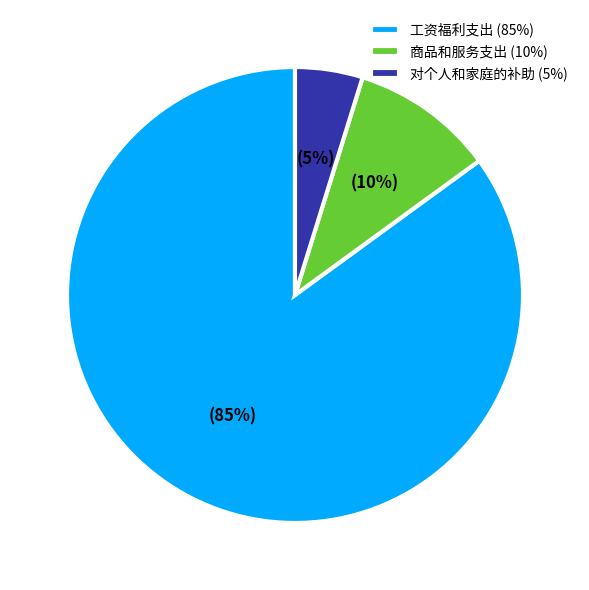

Which has a higher value, 商品和服务支出 (10%) or 对个人和家庭的补助 (5%)?

商品和服务支出 (10%)